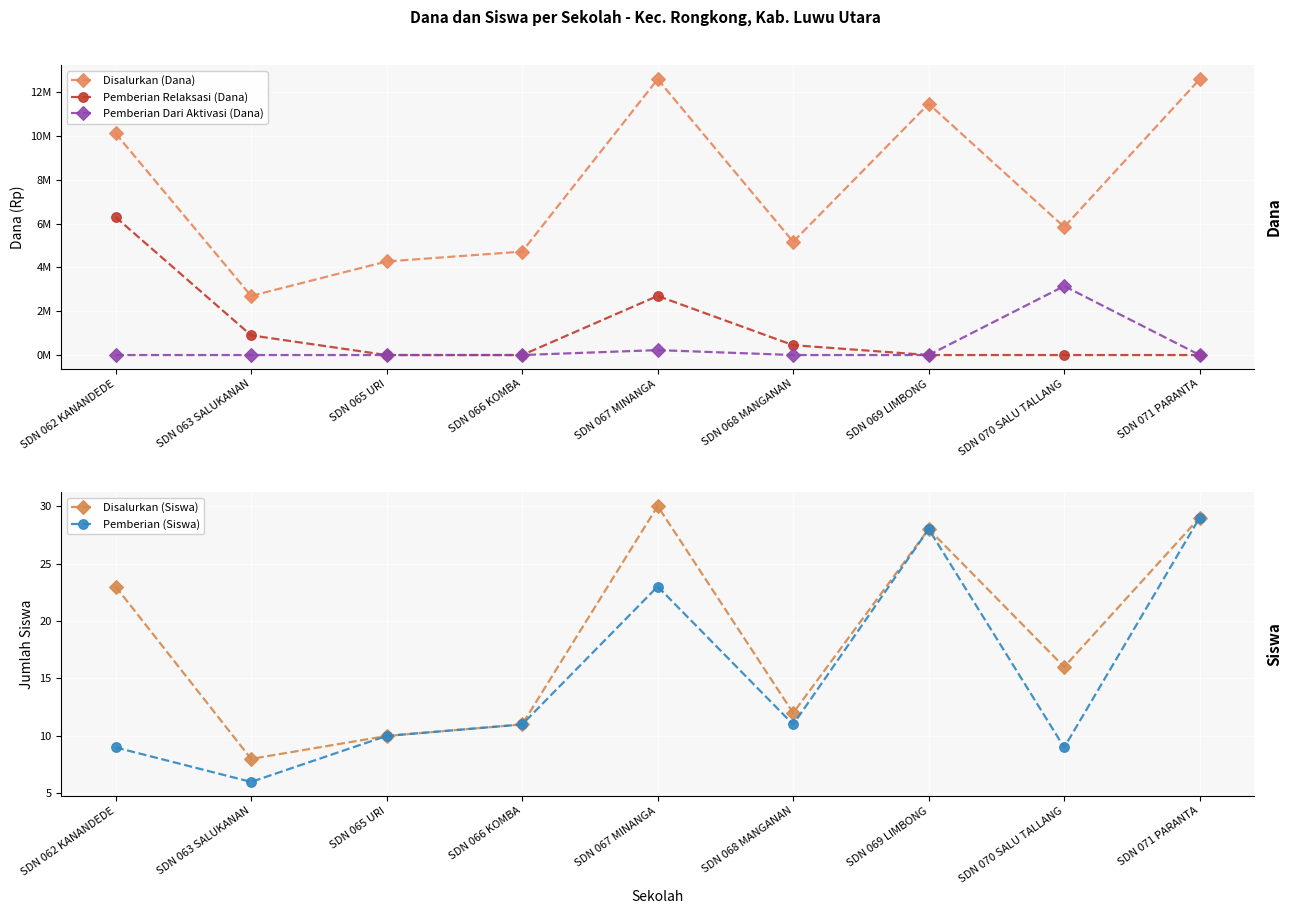

What is the sum of all Pemberian (Siswa) values?

136